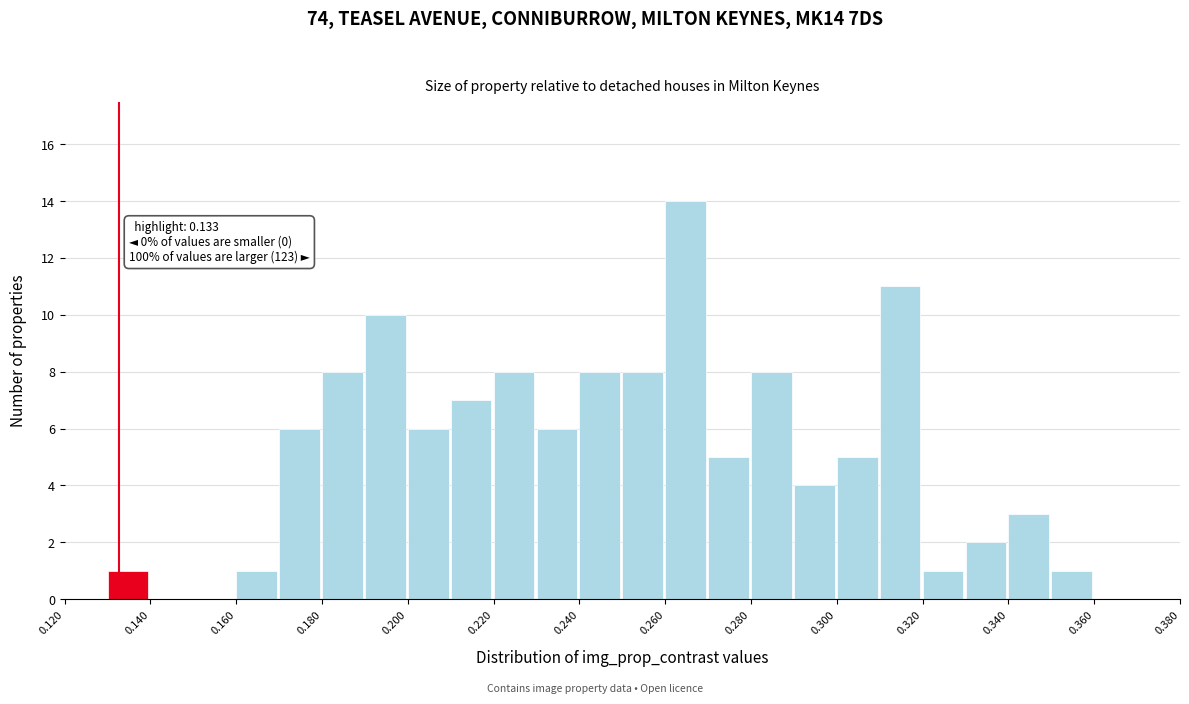

Which range on the x-axis has the tallest bar?

0.26 to 0.27